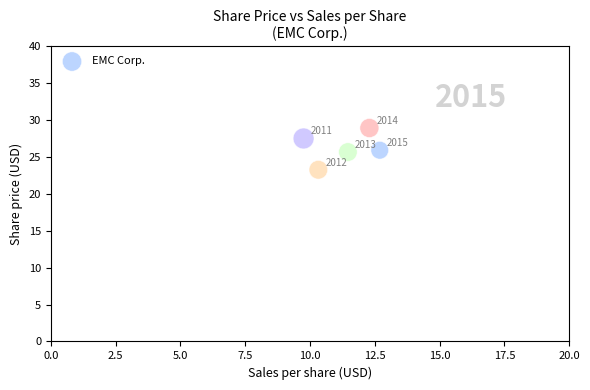

What Y value in the scatter plot is closest to 26?

25.9